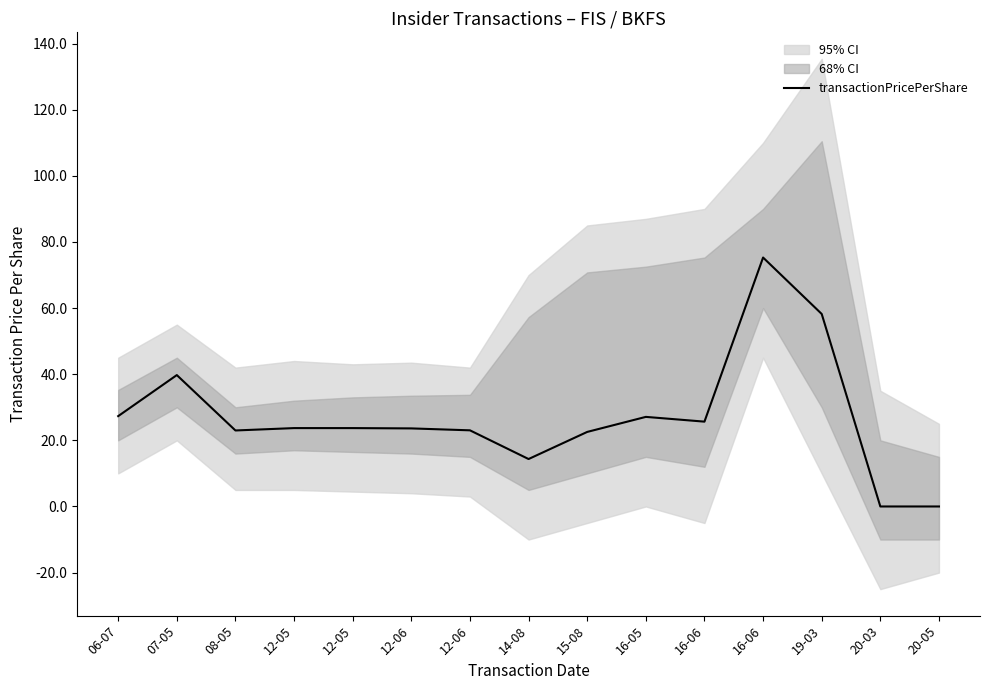

At which label does the data first exceed 23?

06-07